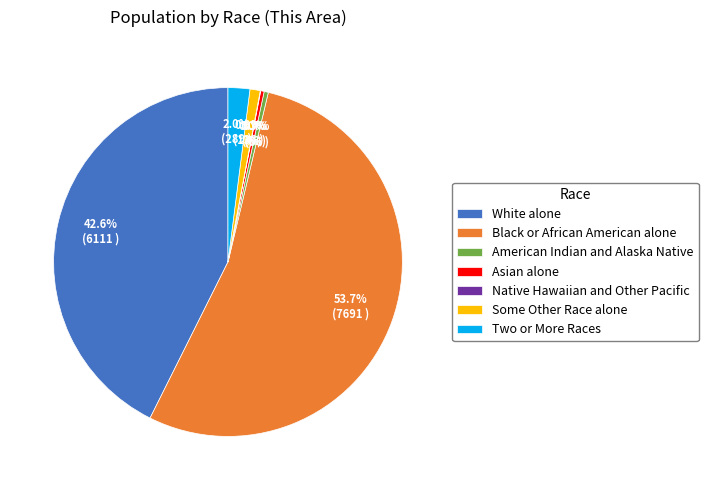

To the nearest percent, what is the average slice percentage?

14%